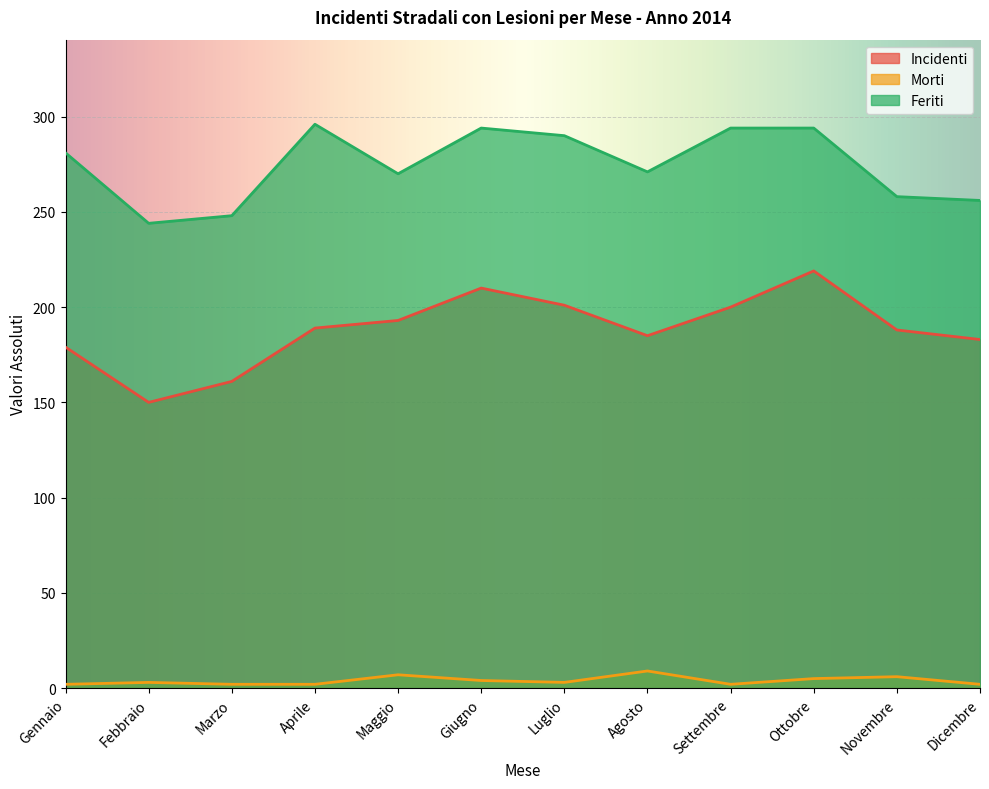

Which category has the highest value in the Morti series?

Agosto